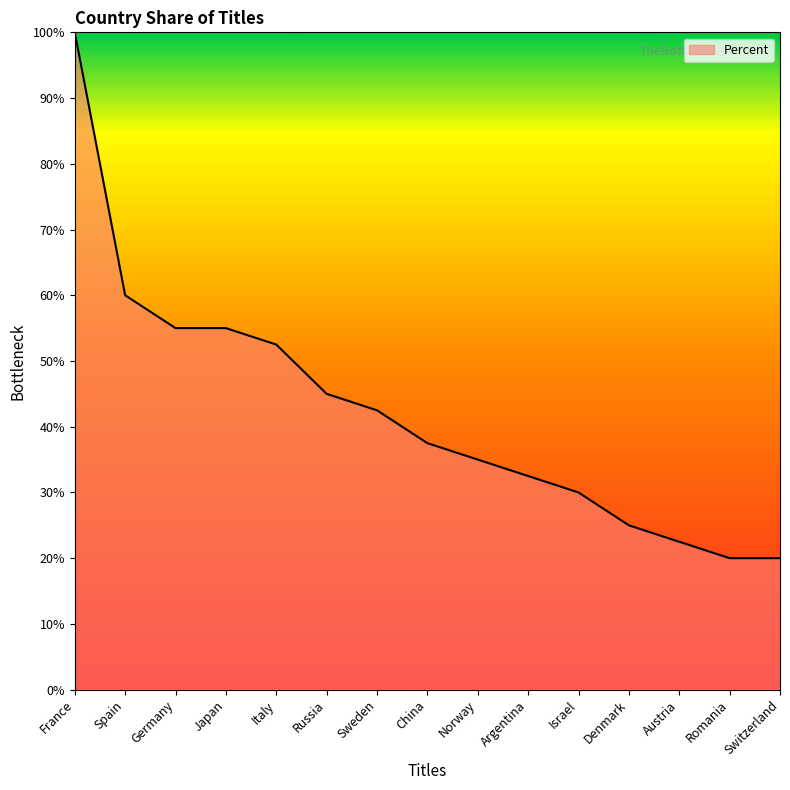

Does the chart display data point markers on the line(s)?

No